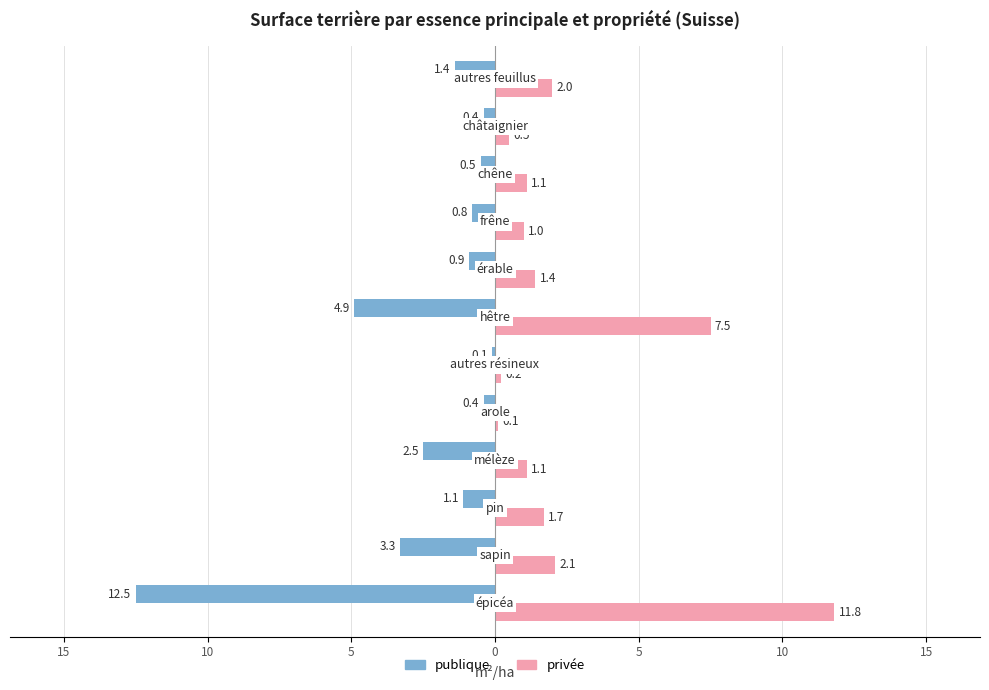

What is the value of the privée bar at the 3rd from the left?

1.7